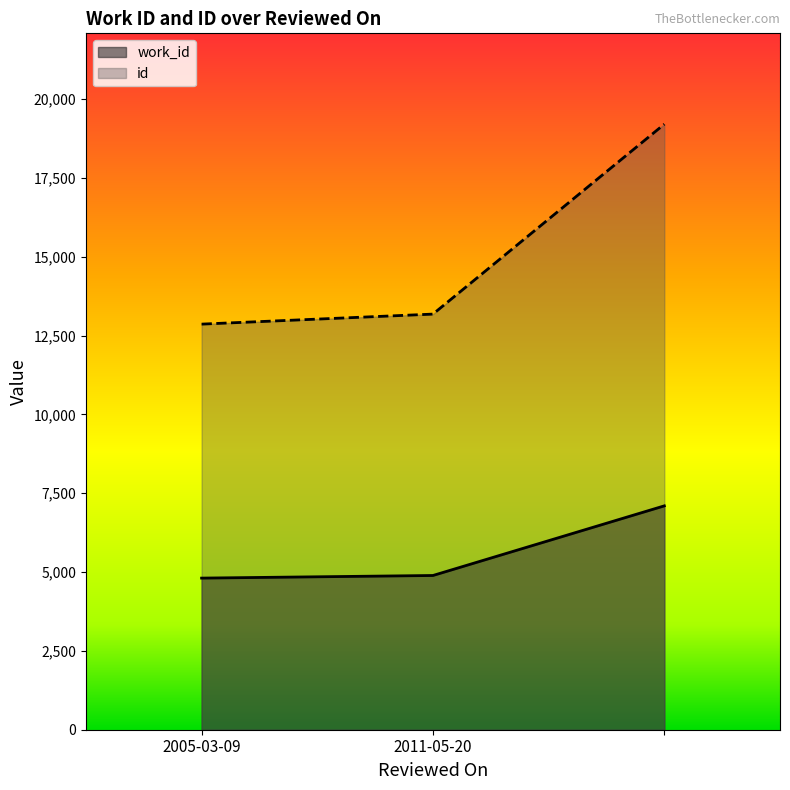

What is the difference between the id values at  and 2011-05-20?

6023